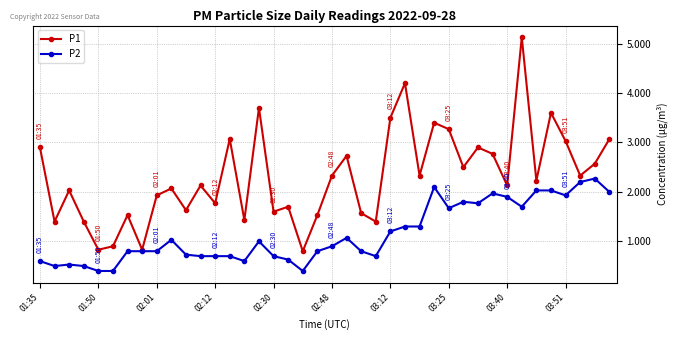

Which series has the largest total across all categories?

P1